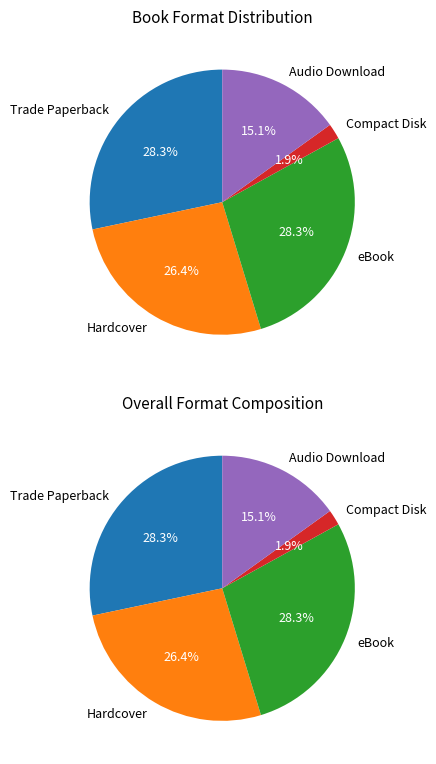

How many slices are in this pie chart?

5